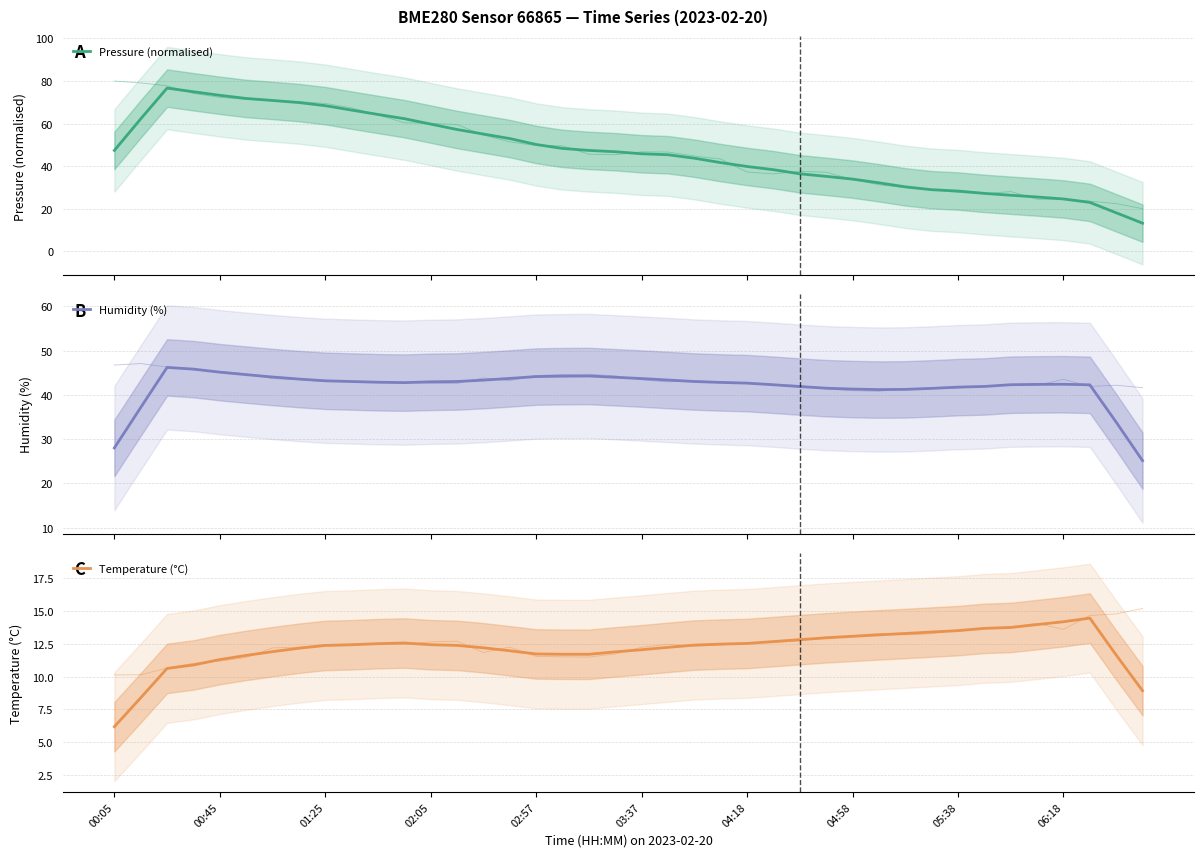

What position from the right is 11?

29